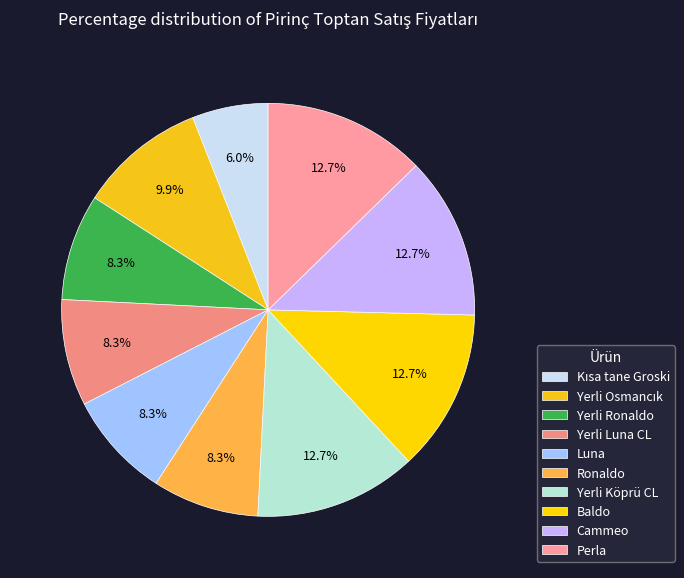

To the nearest percent, what is the combined percentage of Baldo and Luna?

21%